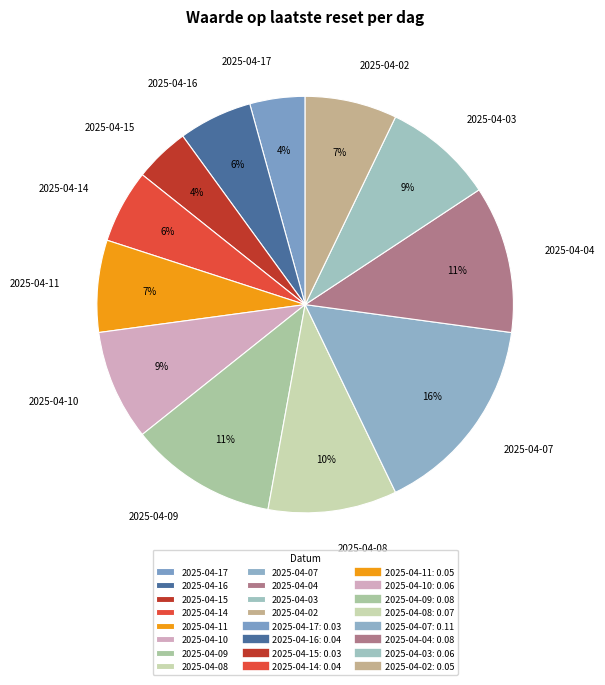

How many slices are in this pie chart?

12